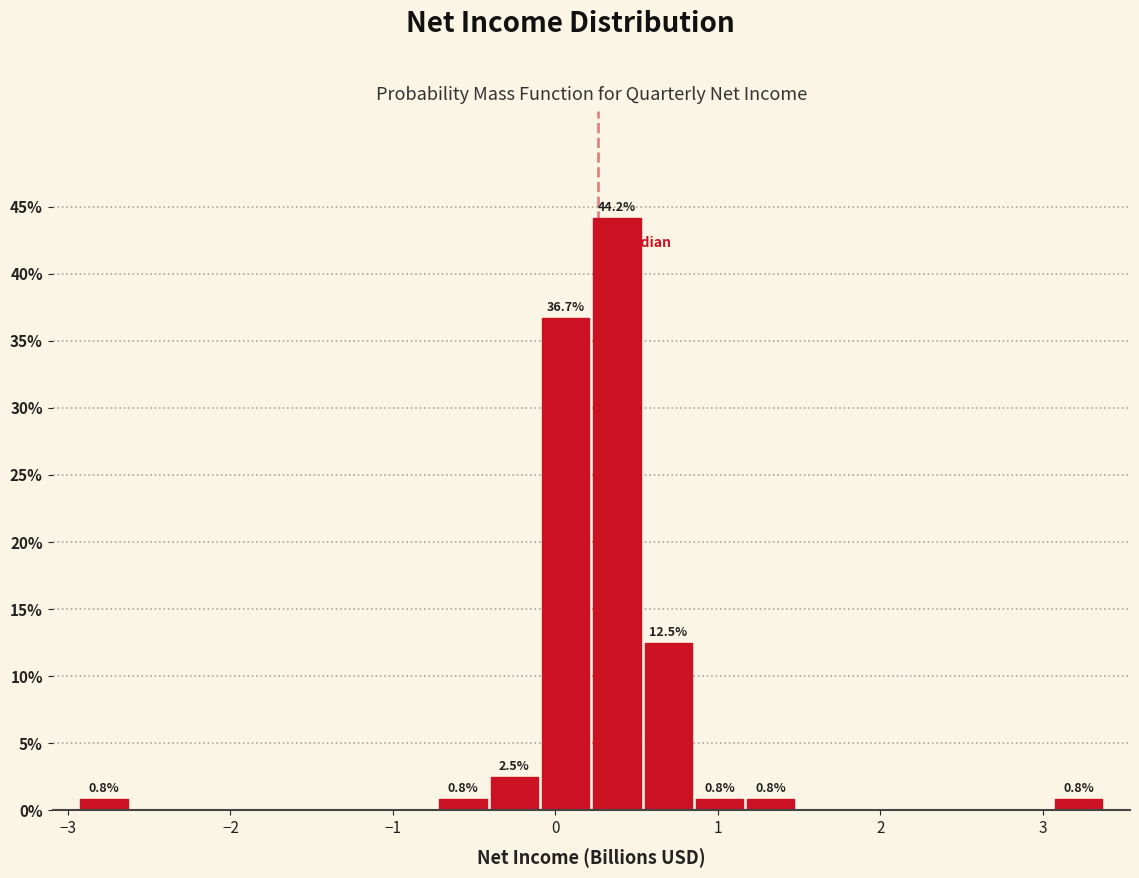

Around what value on the x-axis is the tallest bar? Give the approximate position of its centre, as read against the axis.

0.4